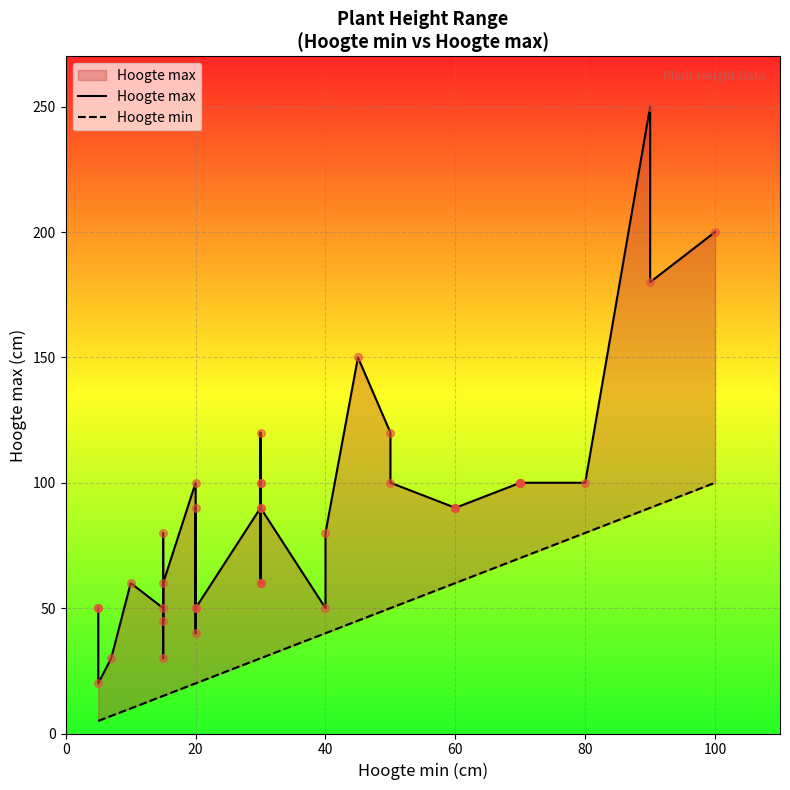

Is the value of Hoogte min at 20 greater than the value of Hoogte max at 20?

No